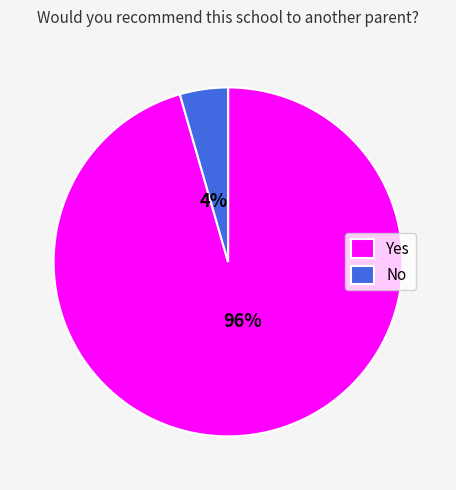

Which has a higher value, Yes or No?

Yes